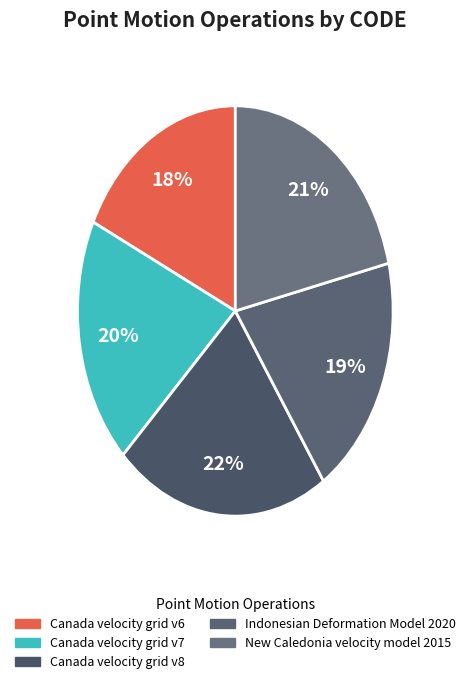

How many slices are in this pie chart?

5